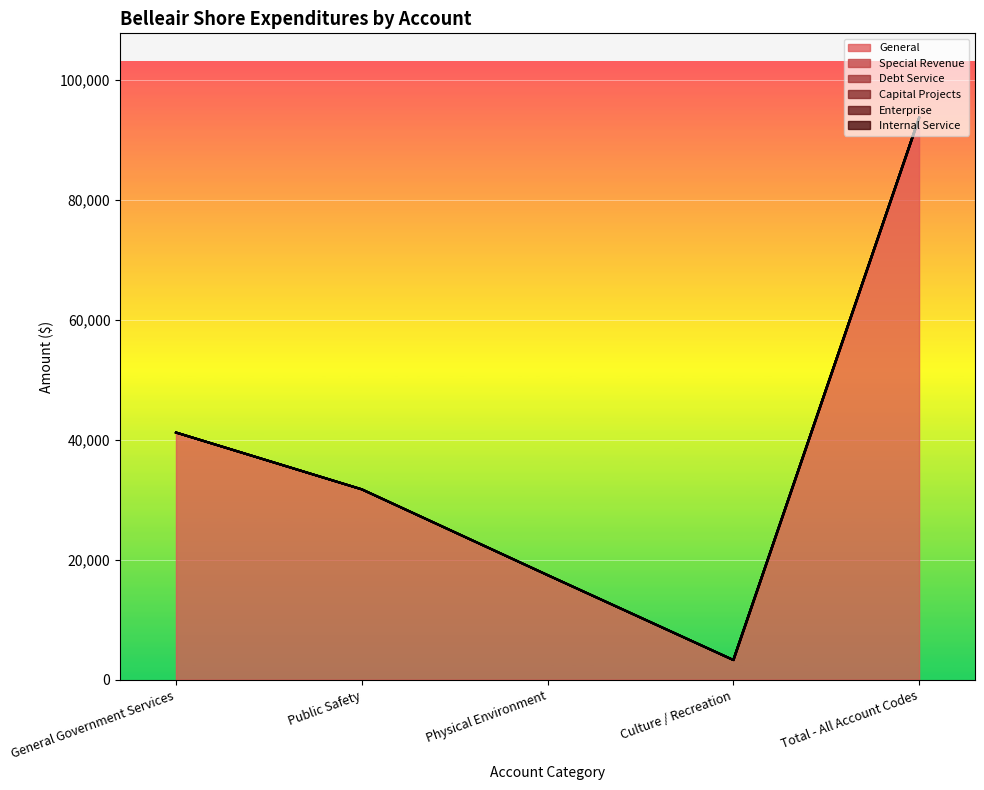

Reading left to right, transcribe all the data shown in this chart.

General: General Government Services=41211	Public Safety=31741	Physical Environment=17448	Culture / Recreation=3293	Total - All Account Codes=93693
Special Revenue: General Government Services=0	Public Safety=0	Physical Environment=0	Culture / Recreation=0	Total - All Account Codes=0
Debt Service: General Government Services=0	Public Safety=0	Physical Environment=0	Culture / Recreation=0	Total - All Account Codes=0
Capital Projects: General Government Services=0	Public Safety=0	Physical Environment=0	Culture / Recreation=0	Total - All Account Codes=0
Enterprise: General Government Services=0	Public Safety=0	Physical Environment=0	Culture / Recreation=0	Total - All Account Codes=0
Internal Service: General Government Services=0	Public Safety=0	Physical Environment=0	Culture / Recreation=0	Total - All Account Codes=0